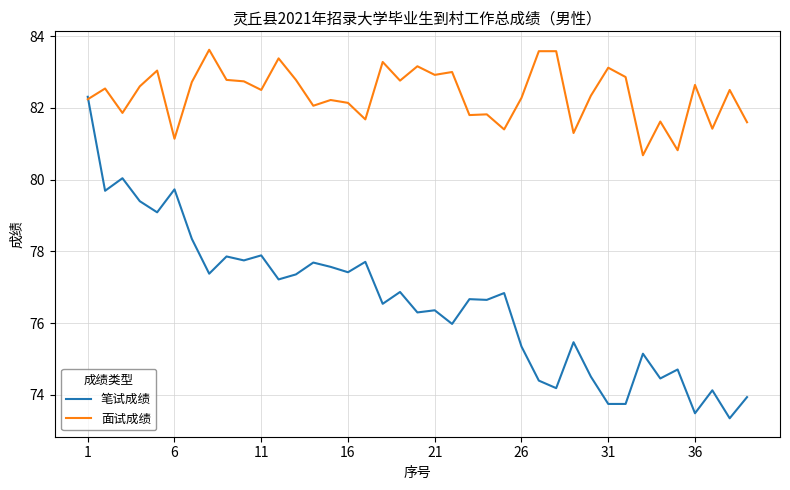

Does the chart have visible grid lines?

Yes